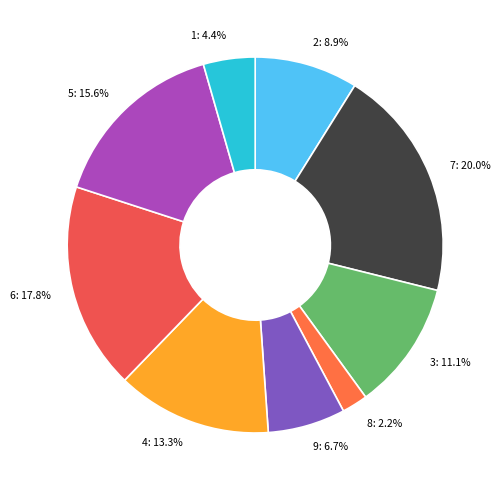

Do 4 and 8 together represent more than half of the pie?

No